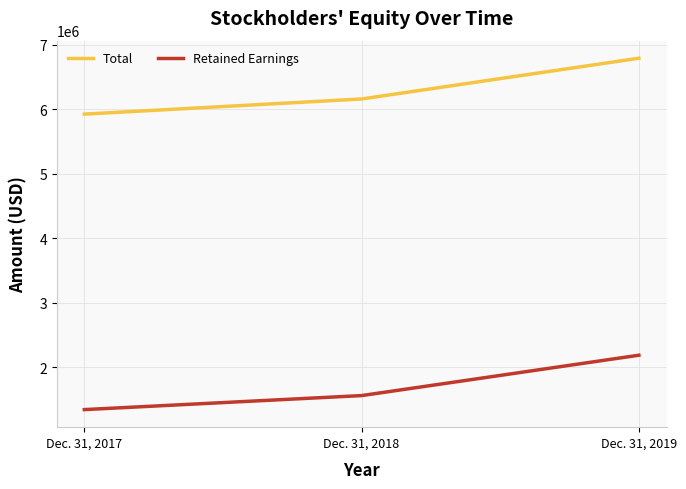

The Retained Earnings series shows 1345927 at Dec. 31, 2017. True or false?

True